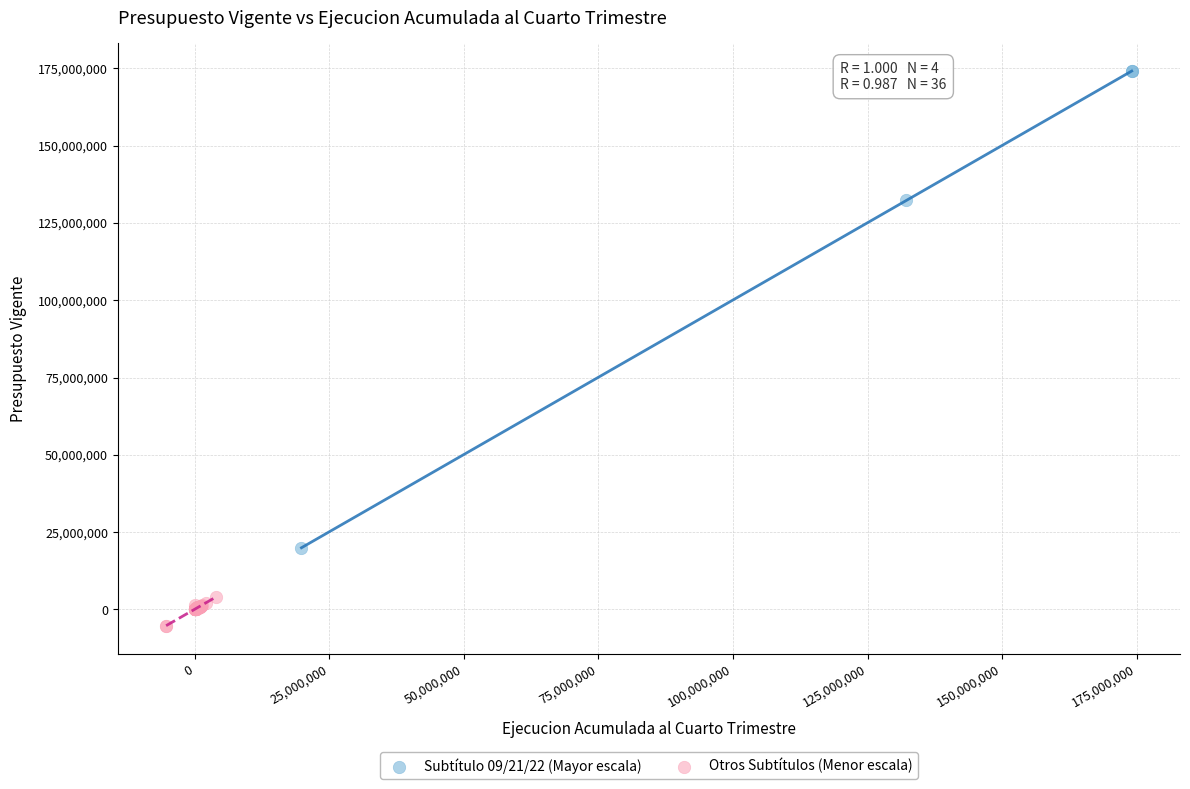

Which series reaches the maximum Y coordinate?

Subtítulo 09/21/22 (Mayor escala)